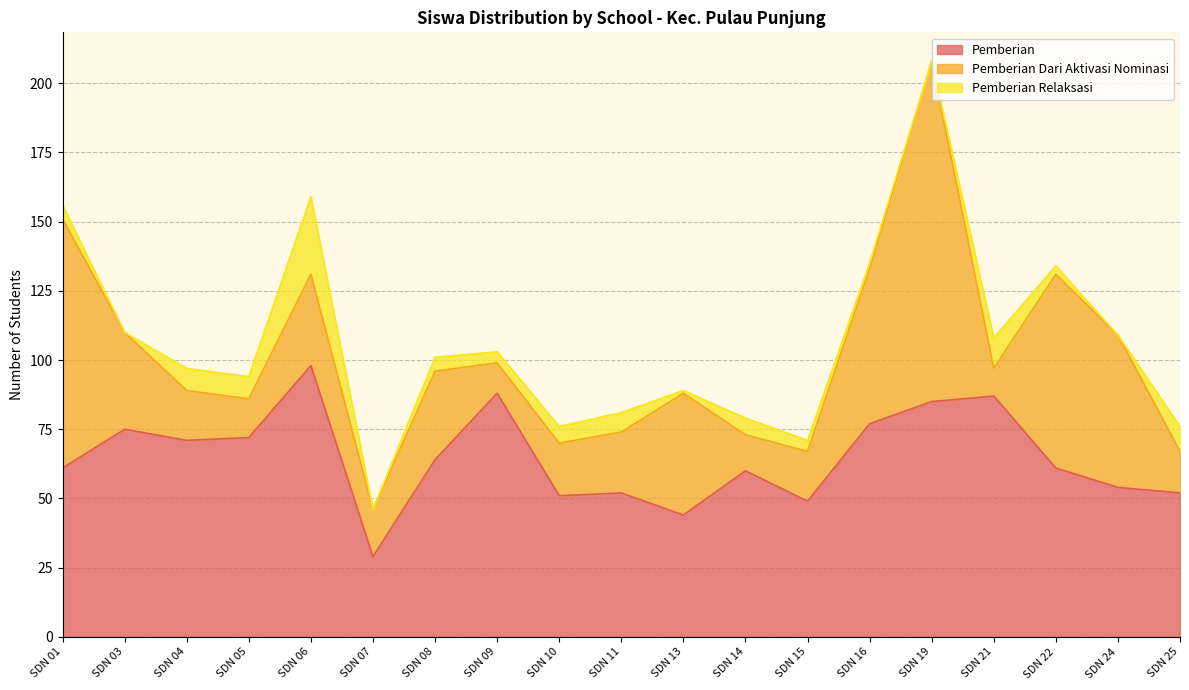

How many data points in Pemberian are less than 61?

8